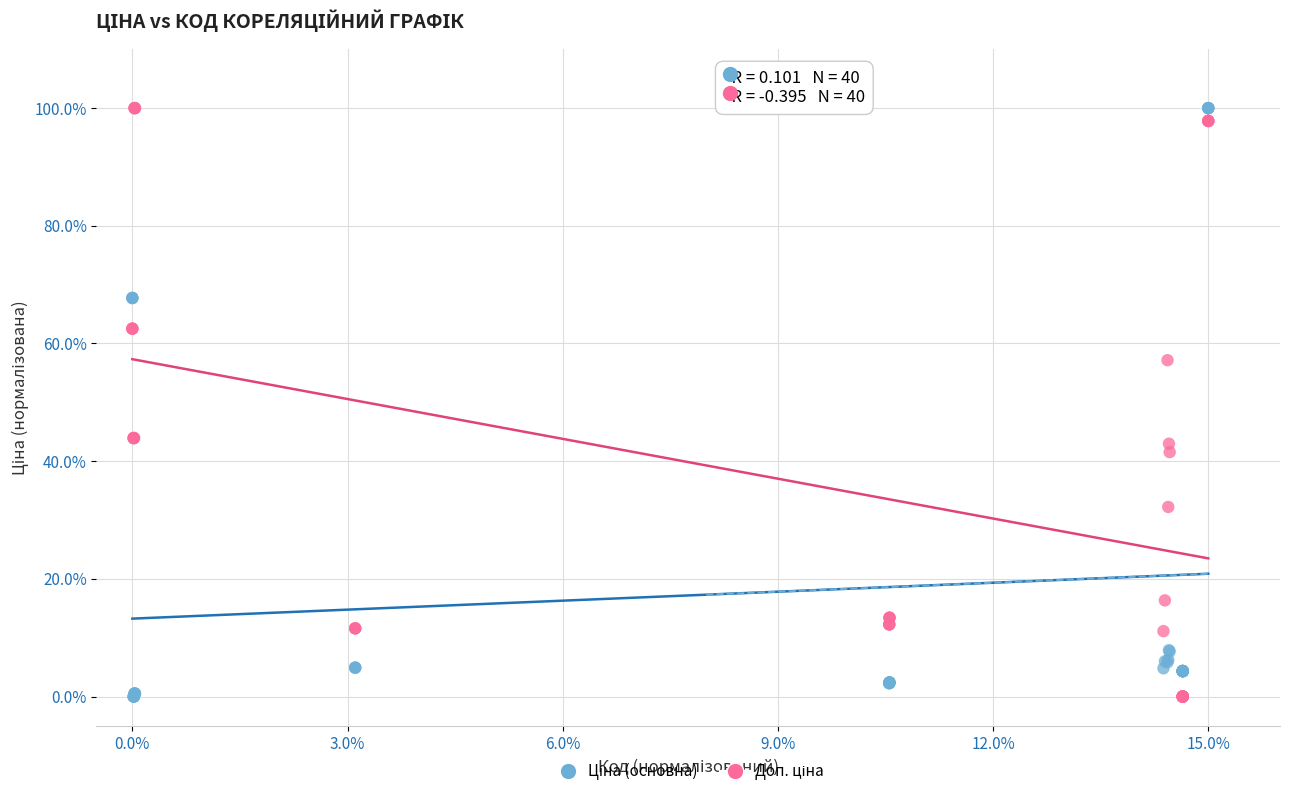

What is the X range (max minus min) for the scatter plot?

15.0